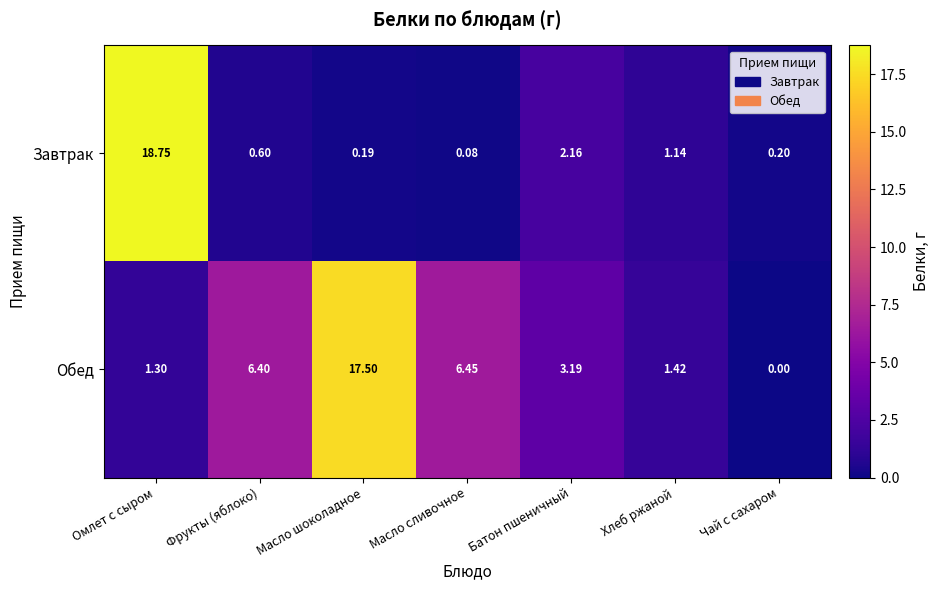

At how many categories does at least one series exceed 16?

2